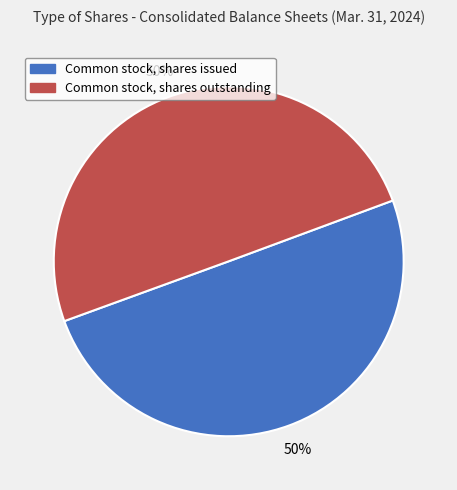

Approximately how many times larger is the value at Common stock, shares issued compared to Common stock, shares outstanding?

1.0